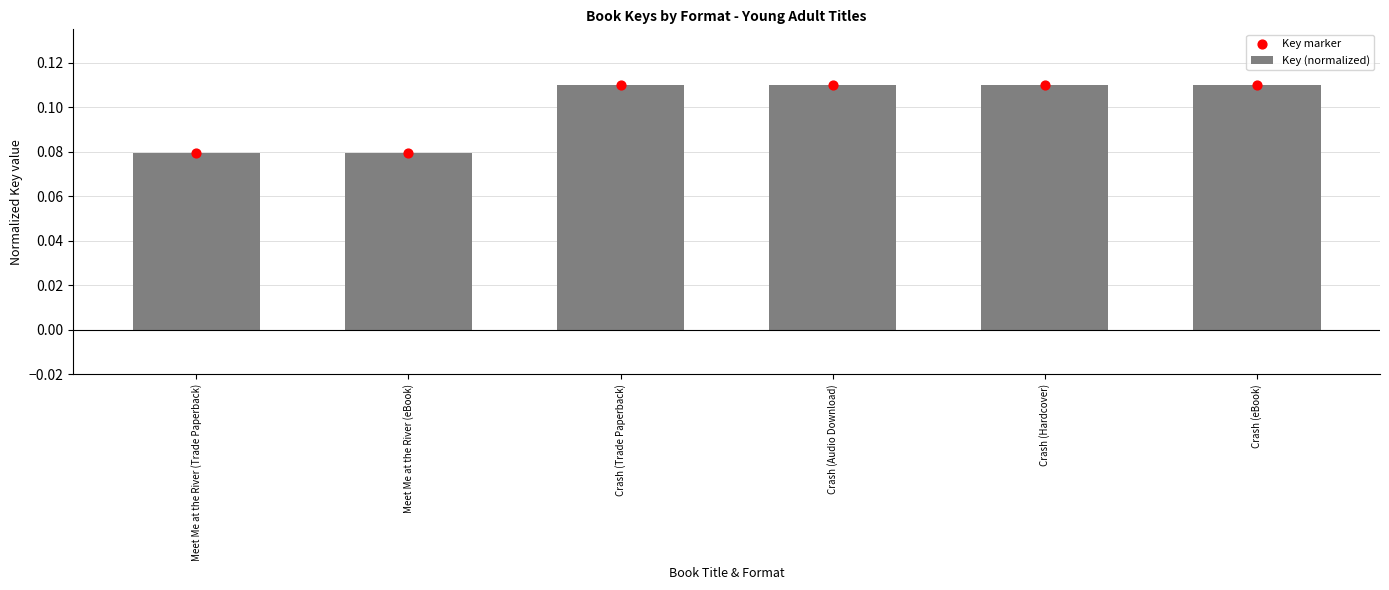

What are all the series names shown in the legend?

Key (normalized), Key marker